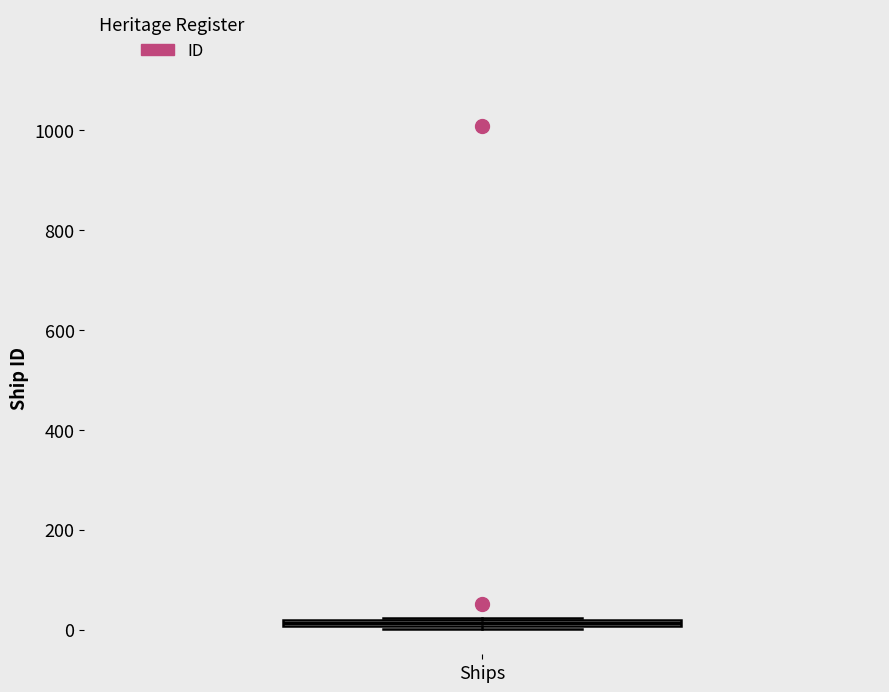

Where is the lower edge of the box for Ships on the y-axis? The values are not printed on the chart, so give them approximately, as read against the axis.

0